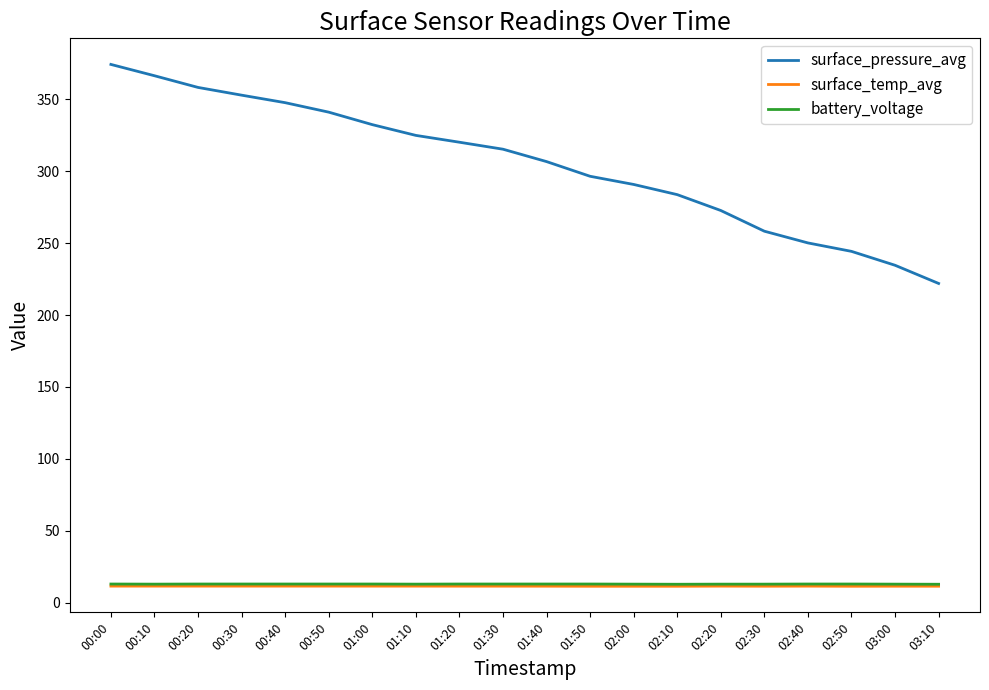

What value does the surface_temp_avg series have at 01:10?

11.6